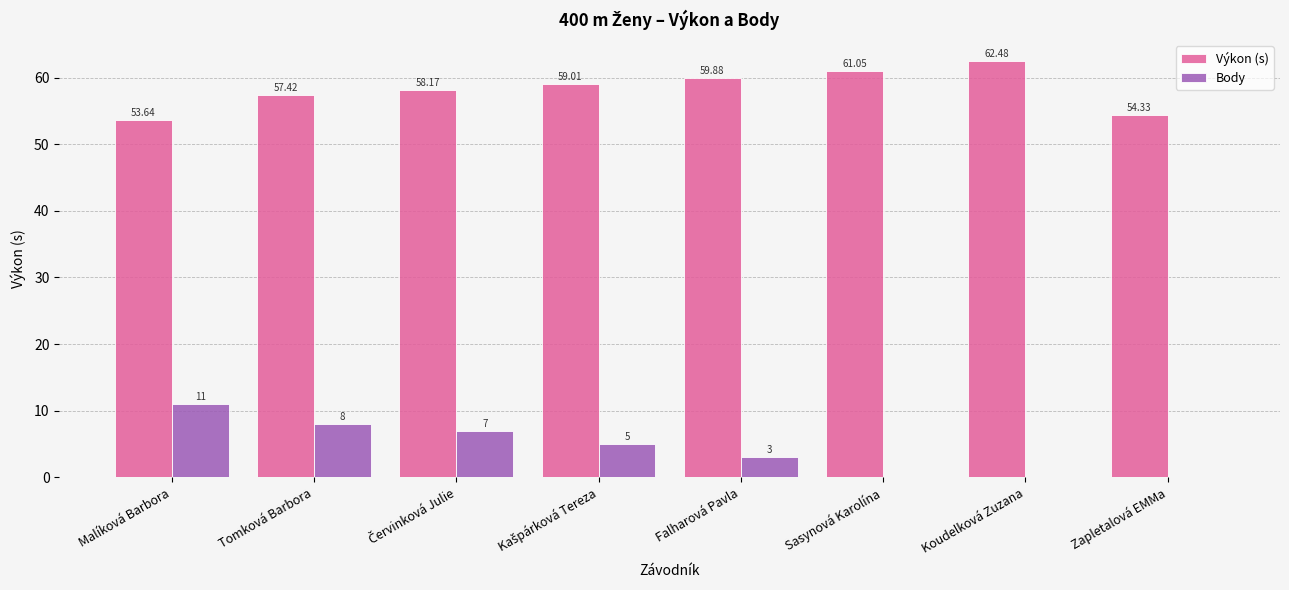

At which label does Body first exceed 5?

Malíková Barbora